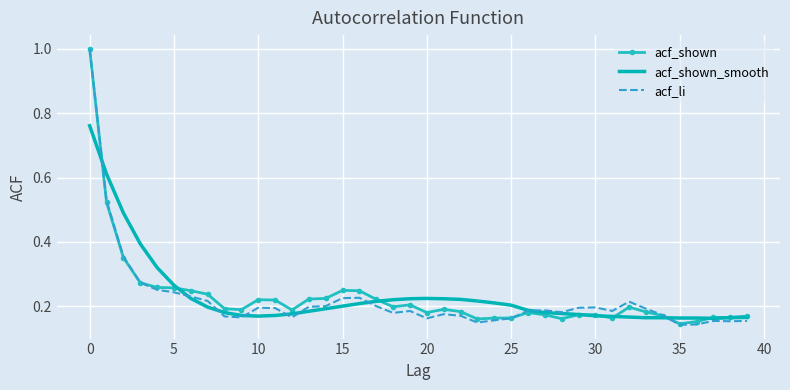

Which series has the largest range (max minus min)?

acf_li